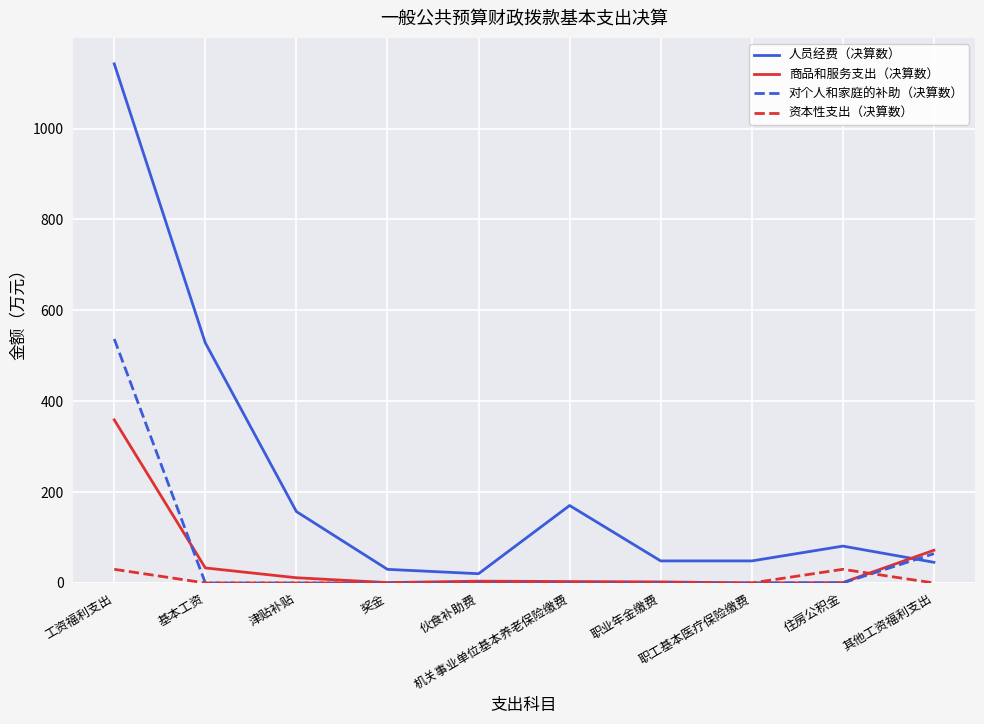

What is the highest value of the 商品和服务支出（决算数） series?

358.9